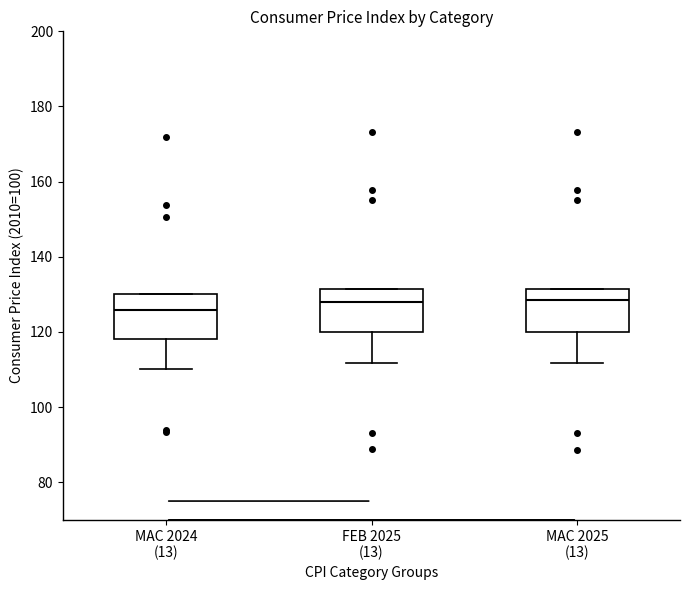

Reading left to right, read every box against the y-axis: the position of its median line, the range the box covers, and the ends of its whiskers. The values are not printed on the chart, so give them approximately, as read against the axis.

MAC 2024 (13): median 126, box 118 to 130, whiskers 110 to 130
FEB 2025 (13): median 128, box 120 to 132, whiskers 112 to 132
MAC 2025 (13): median 128, box 120 to 132, whiskers 112 to 132